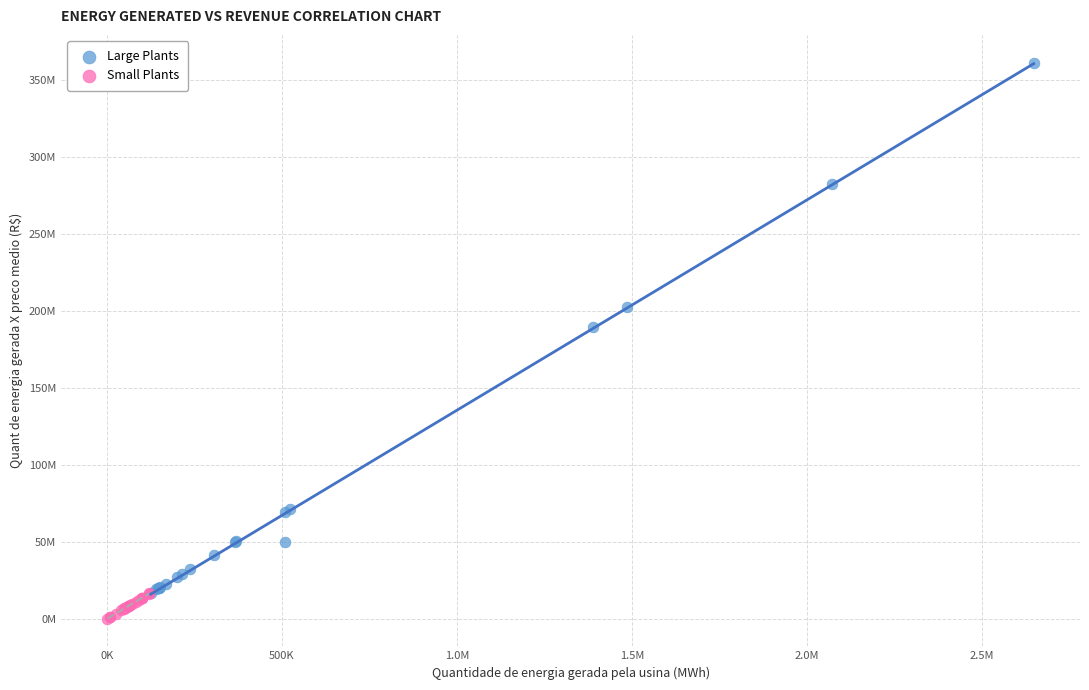

What are all the series names shown in the legend?

Large Plants, Small Plants